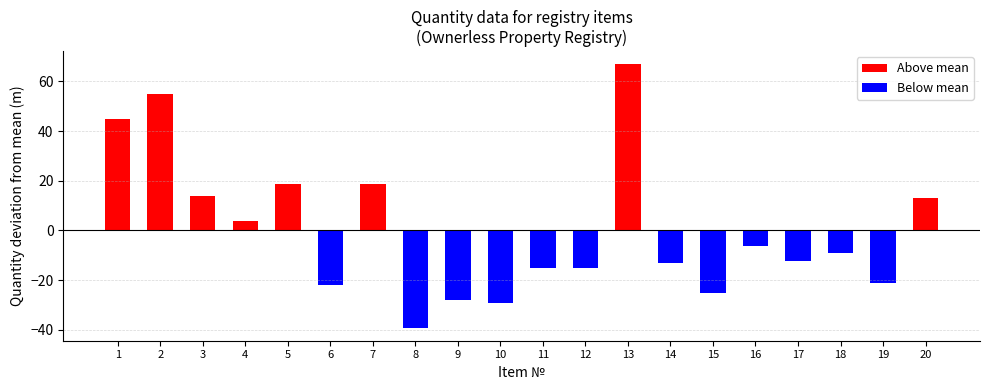

True or false: the data shows 32.0 at 5.

False